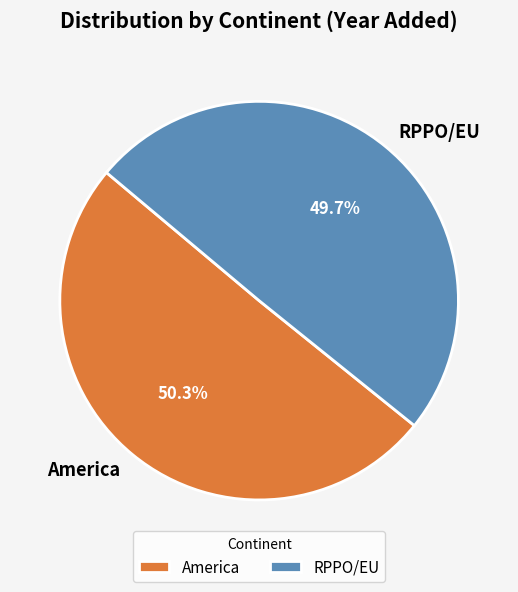

How many segments does this pie chart have?

2